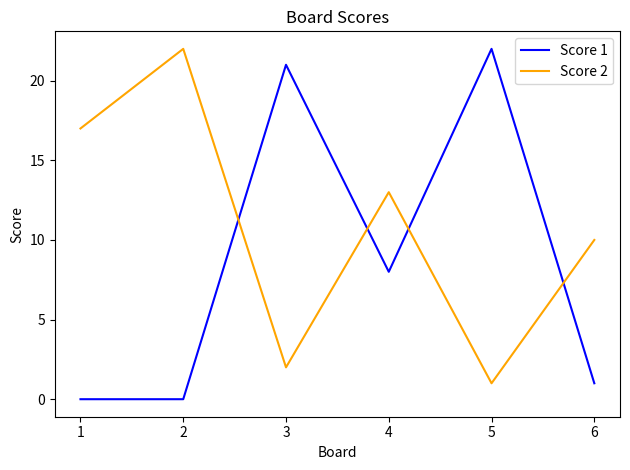

After their last crossing, which series has the higher values: Score 1 or Score 2?

Score 2